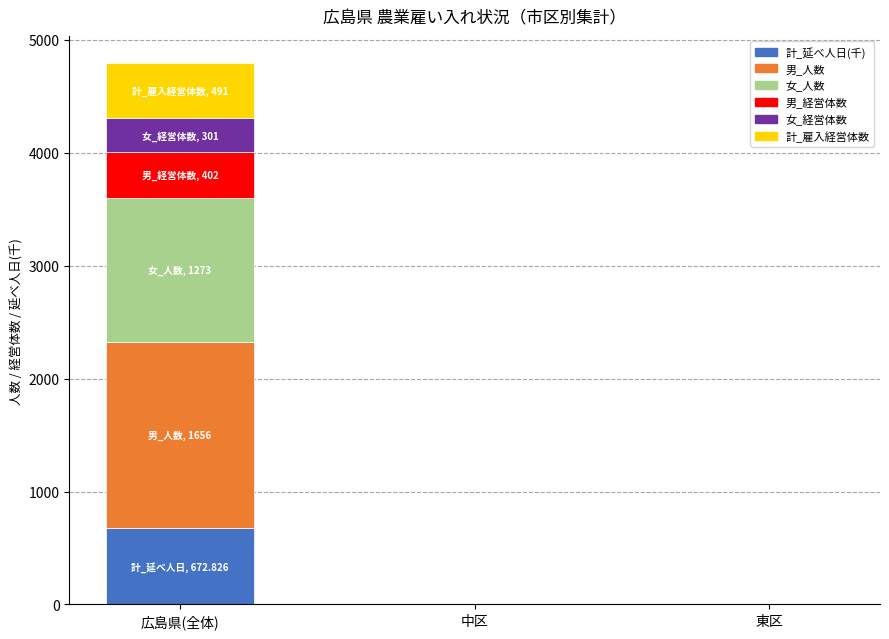

At which label does 計_延べ人日(千) reach its peak?

広島県(全体)